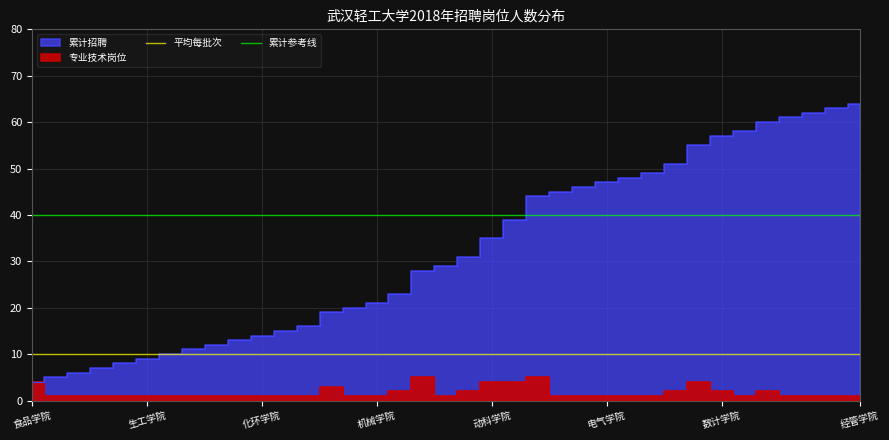

What is the approximate value of 累计参考线 at 食品学院?

40